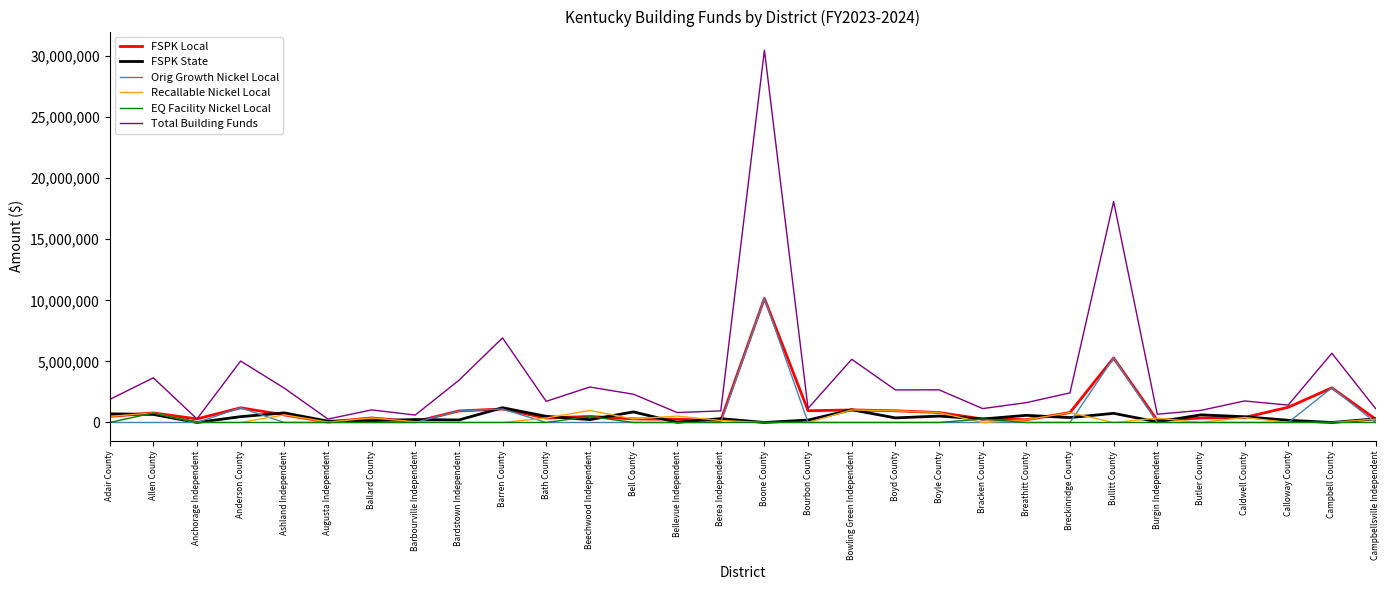

The Total Building Funds series shows 1882929 at Adair County. True or false?

True